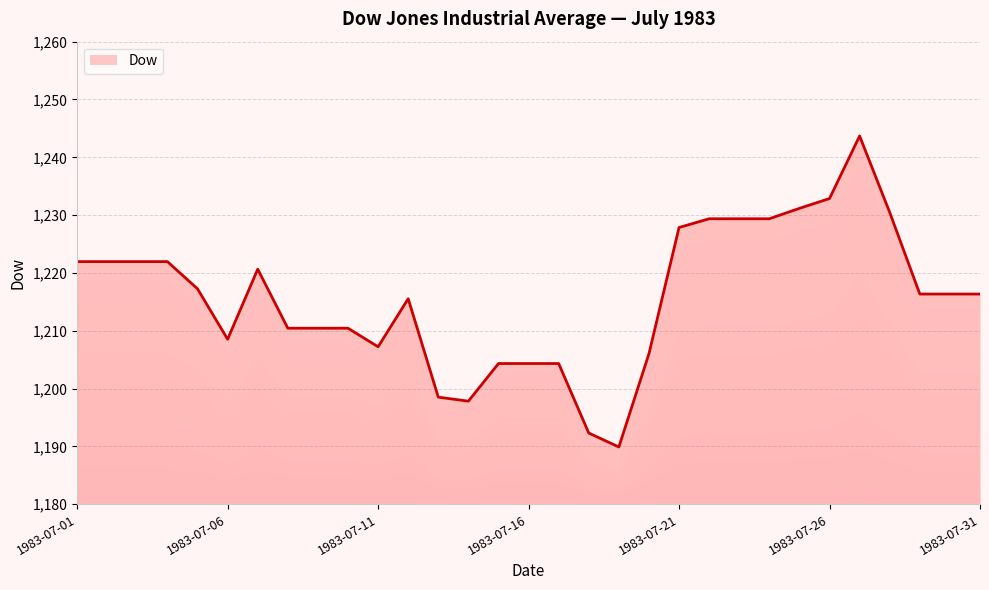

List the labels in order of value, largest first.

1983-07-27, 1983-07-26, 1983-07-25, 1983-07-28, 1983-07-22, 1983-07-23, 1983-07-24, 1983-07-21, 1983-07-01, 1983-07-02, 1983-07-03, 1983-07-04, 1983-07-07, 1983-07-05, 1983-07-29, 1983-07-30, 1983-07-31, 1983-07-12, 1983-07-08, 1983-07-09, 1983-07-10, 1983-07-06, 1983-07-11, 1983-07-20, 1983-07-15, 1983-07-16, 1983-07-17, 1983-07-13, 1983-07-14, 1983-07-18, 1983-07-19